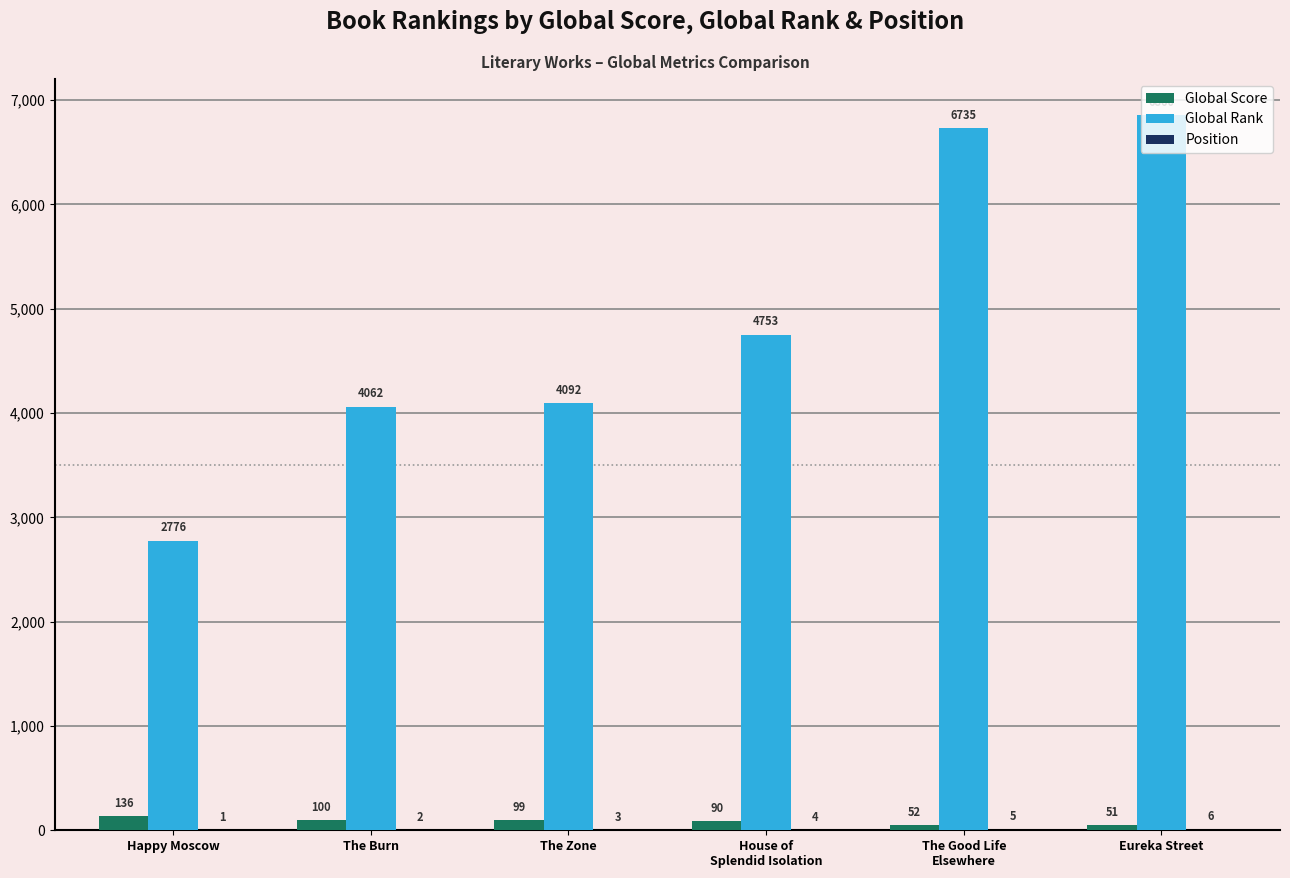

Where is Global Rank nearest to the value 4818?

House of
Splendid Isolation